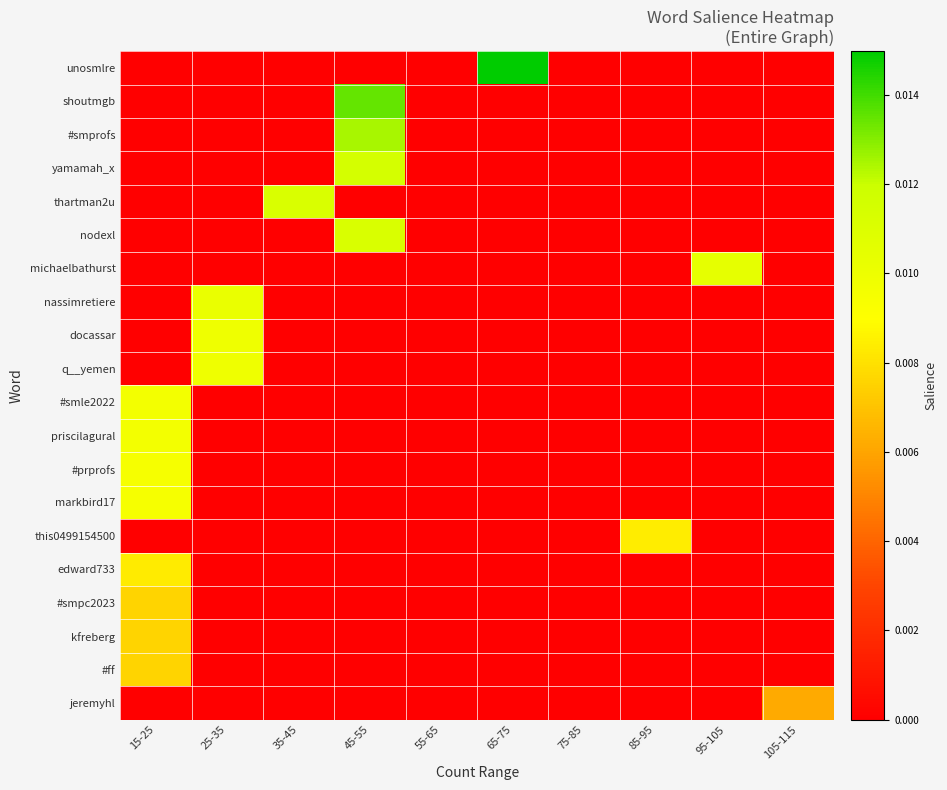

Which series has the largest total across all categories?

unosmlre